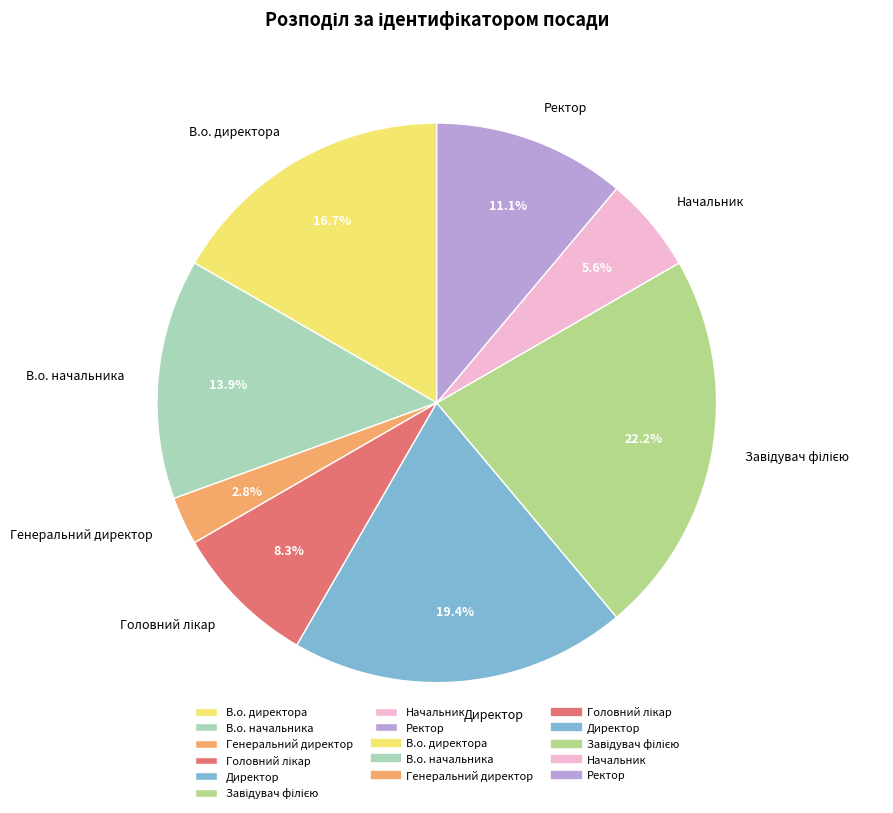

Which has a higher value, В.о. директора or Ректор?

В.о. директора